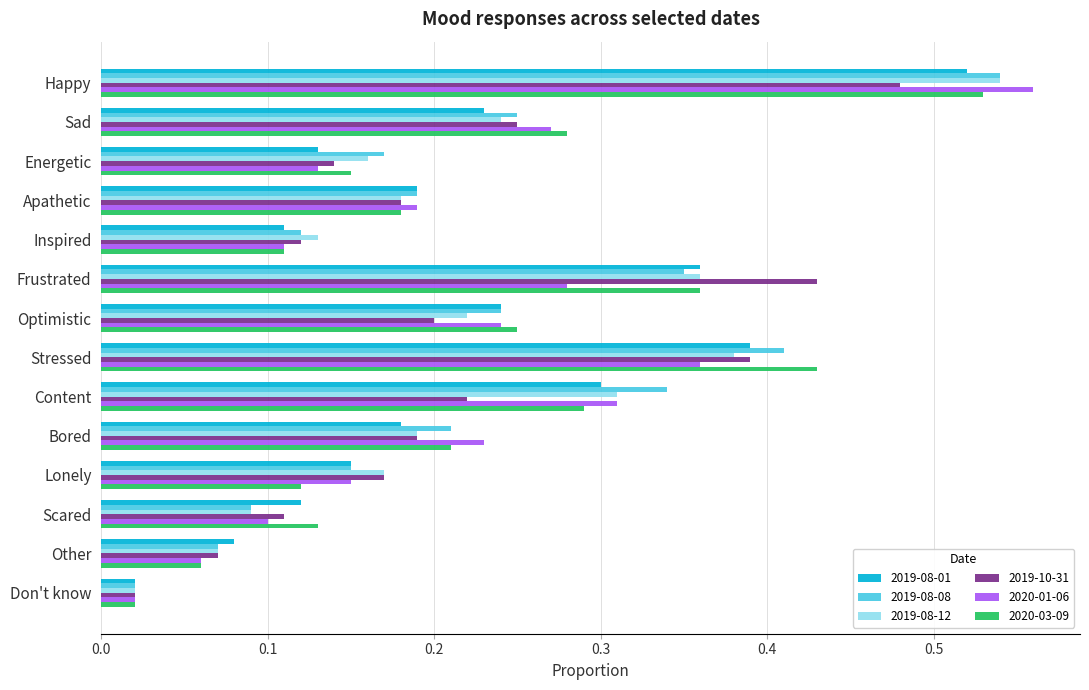

Count the number of categories in the chart.

14